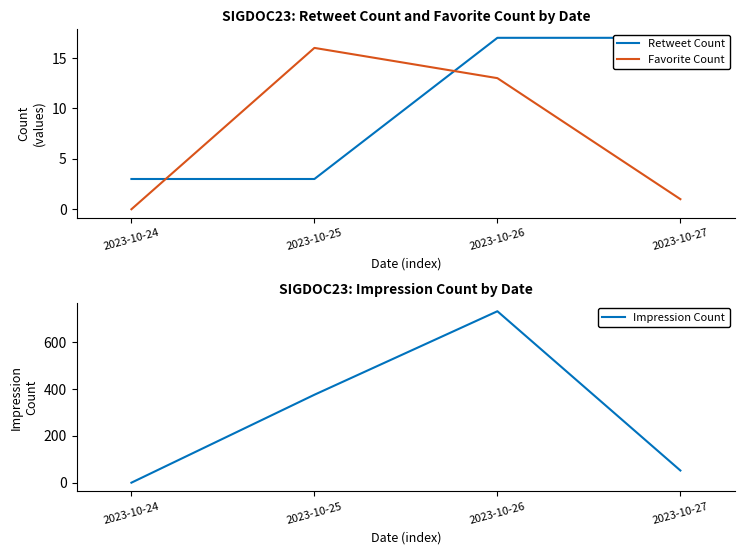

True or false: Impression Count and Retweet Count cross at least once.

True